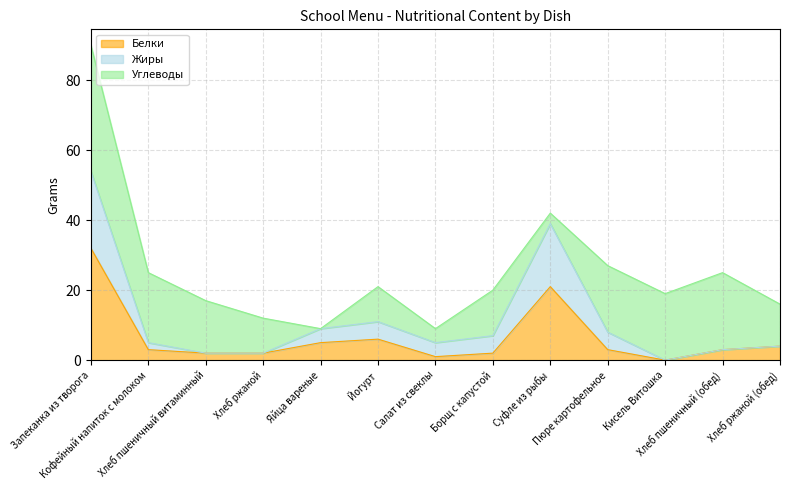

How many values in the Белки series exceed 3?

5